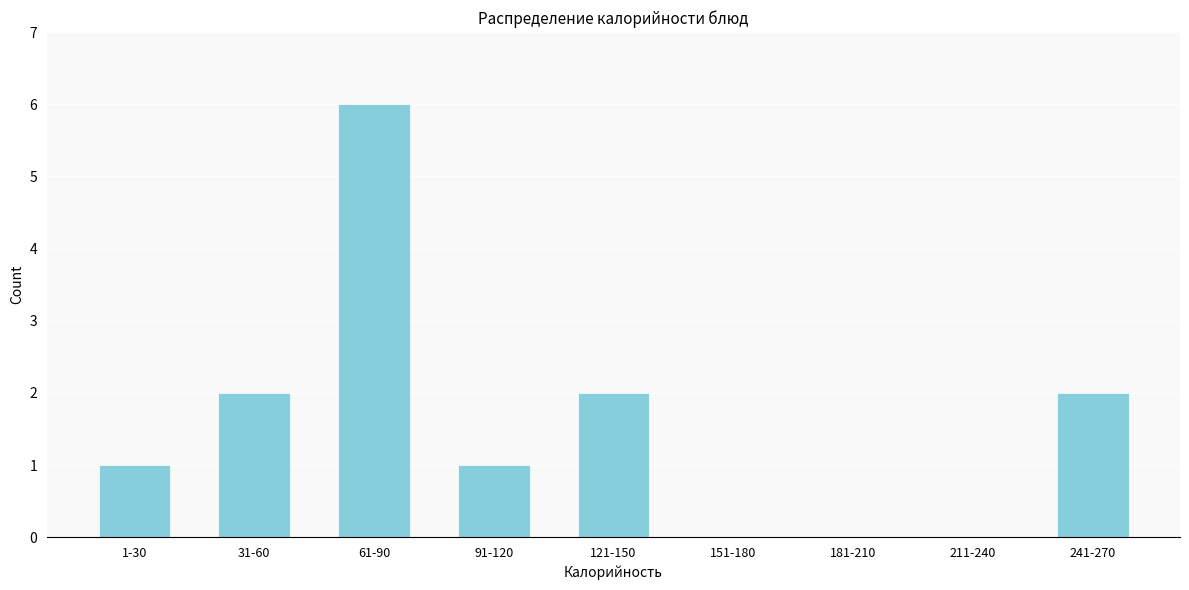

Reading left to right, what are all the values shown in this chart?

1-30=1	31-60=2	61-90=6	91-120=1	121-150=2	151-180=0	181-210=0	211-240=0	241-270=2